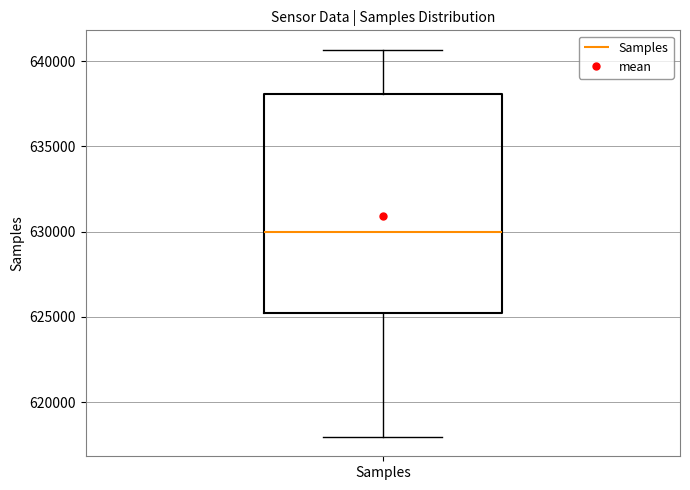

Transcribe this box plot: give where the median line is, the range the box spans, and where the two whiskers end, as read against the y-axis. The values are not printed on the chart, so give them approximately, as read against the axis.

median 630000, box 625000 to 638000, whiskers 618000 to 640500